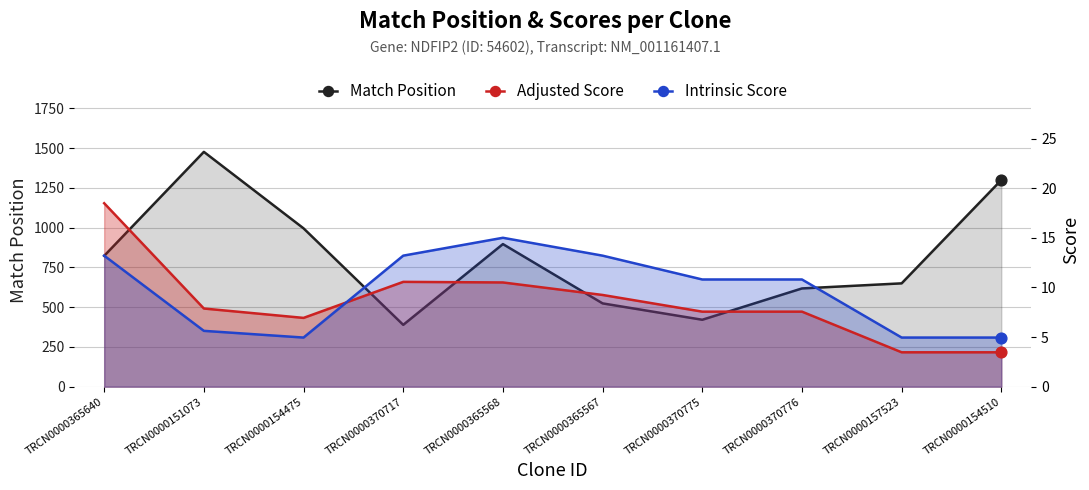

Which series contains the lowest Y value?

Adjusted Score